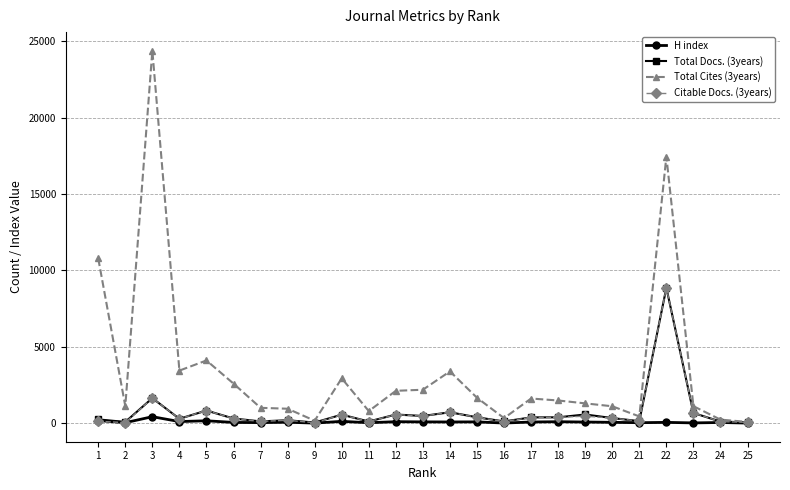

What is the sum of all H index values?

2285